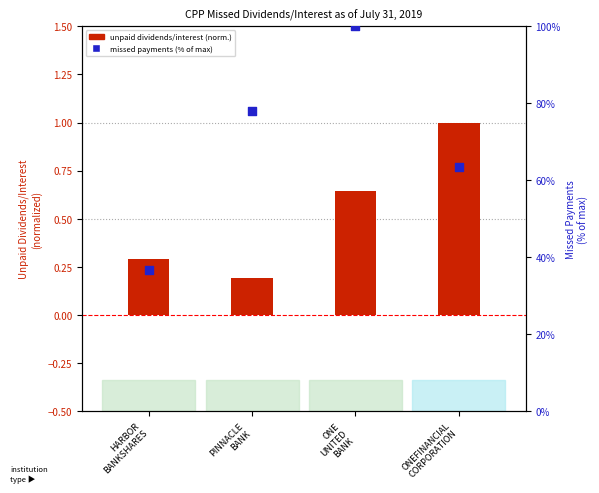

Which series has the largest Y range (max minus min)?

number of missed payments (% of max)